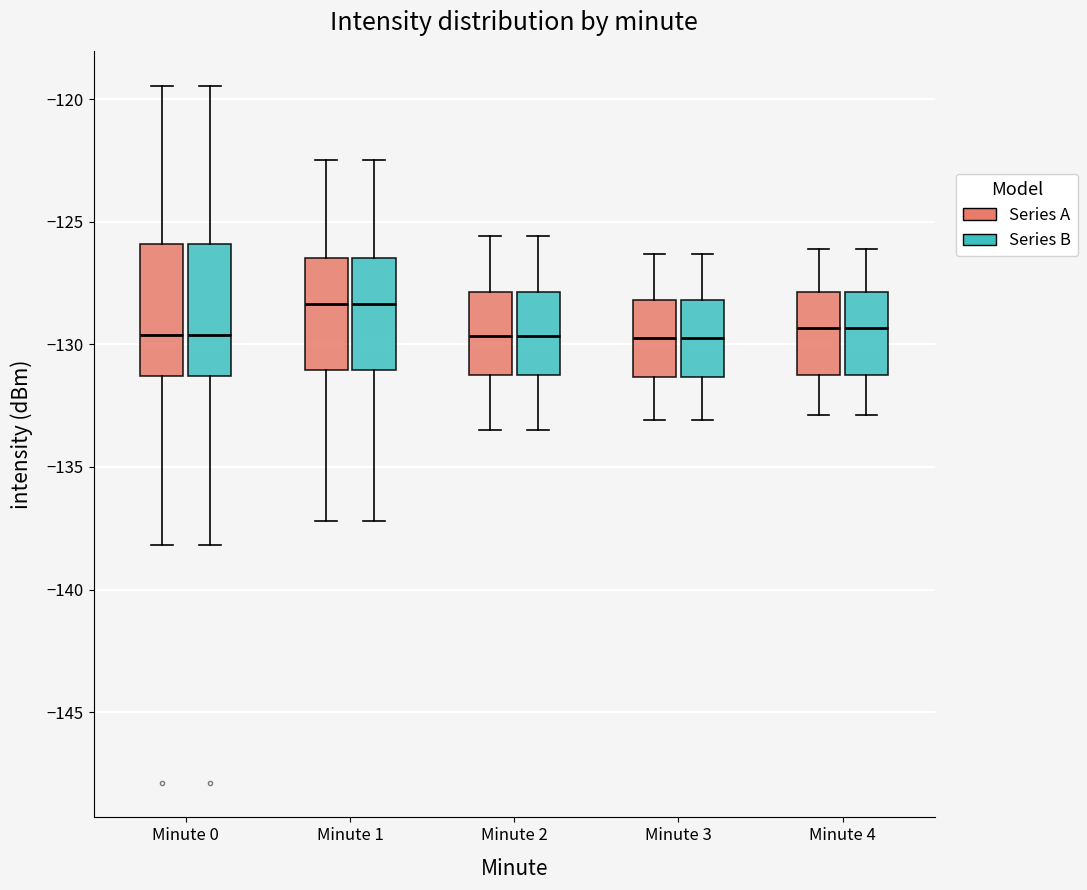

Reading left to right, transcribe this box plot: for each box, give where its median line is, the range the box spans, and where its two whiskers end, as read against the y-axis. The values are not printed on the chart, so give them approximately, as read against the axis.

Minute 0 (Series A): median -129.5, box -131.5 to -126.0, whiskers -138.0 to -119.5
Minute 0 (Series B): median -129.5, box -131.5 to -126.0, whiskers -138.0 to -119.5
Minute 1 (Series A): median -128.5, box -131.0 to -126.5, whiskers -137.0 to -122.5
Minute 1 (Series B): median -128.5, box -131.0 to -126.5, whiskers -137.0 to -122.5
Minute 2 (Series A): median -129.5, box -131.0 to -128.0, whiskers -133.5 to -125.5
Minute 2 (Series B): median -129.5, box -131.0 to -128.0, whiskers -133.5 to -125.5
Minute 3 (Series A): median -129.5, box -131.5 to -128.0, whiskers -133.0 to -126.5
Minute 3 (Series B): median -129.5, box -131.5 to -128.0, whiskers -133.0 to -126.5
Minute 4 (Series A): median -129.5, box -131.0 to -128.0, whiskers -133.0 to -126.0
Minute 4 (Series B): median -129.5, box -131.0 to -128.0, whiskers -133.0 to -126.0